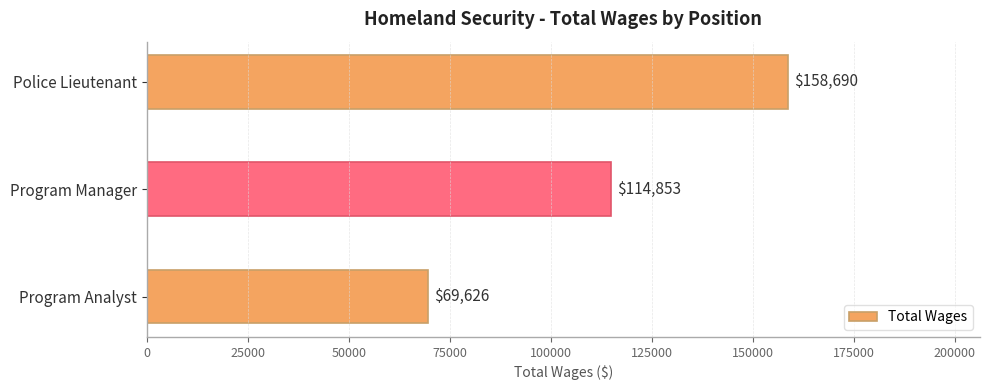

Reading top to bottom, transcribe all the data shown in this chart.

158690	114853	69626